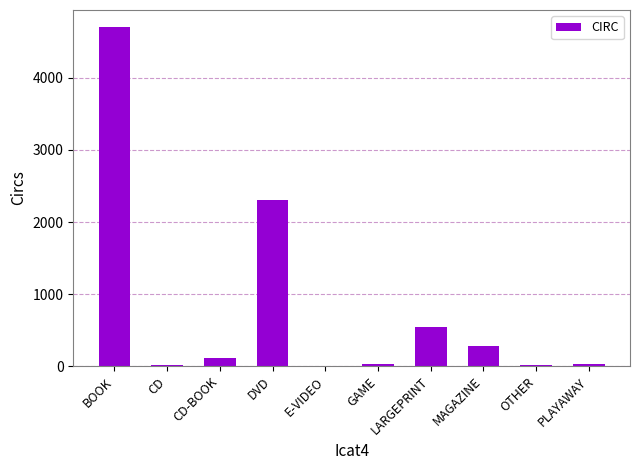

What is the greatest value displayed?

4707